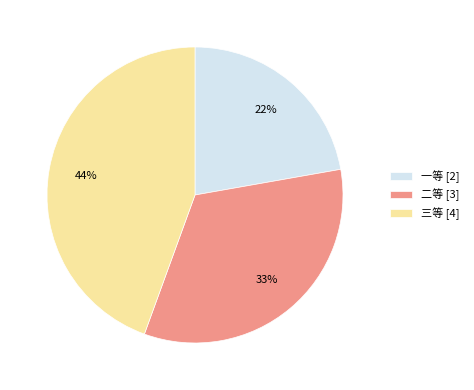

To the nearest percent, what portion does 三等 represent?

44%